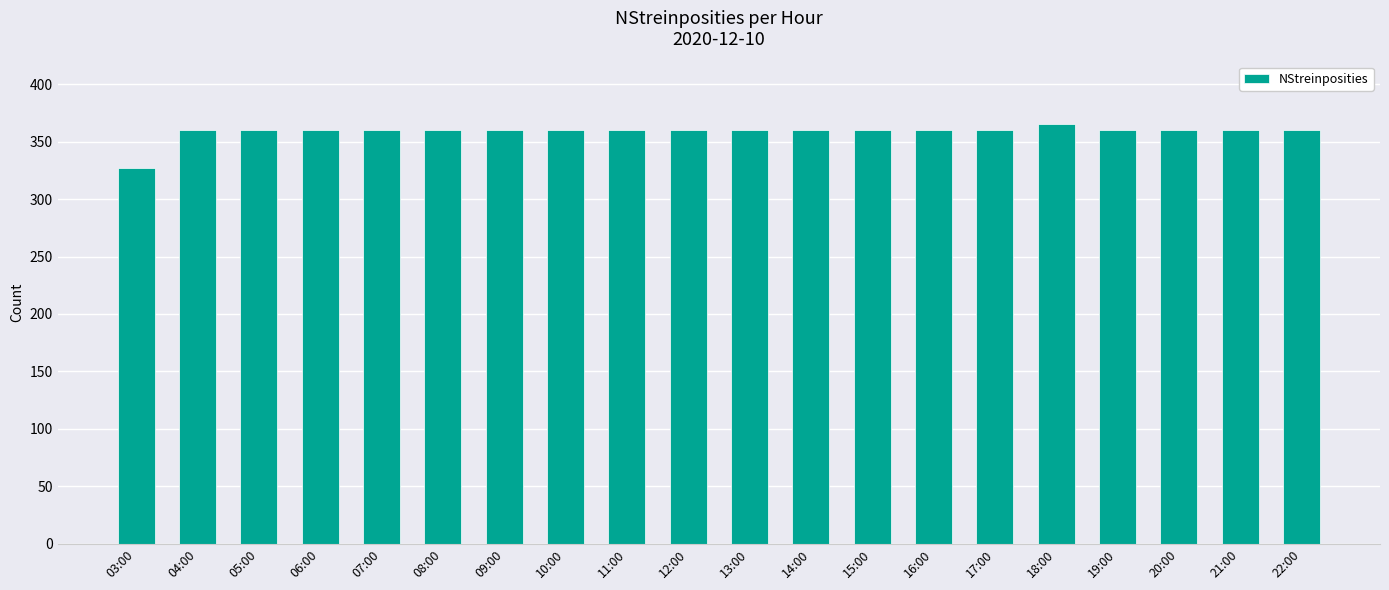

Are the bars horizontal?

No